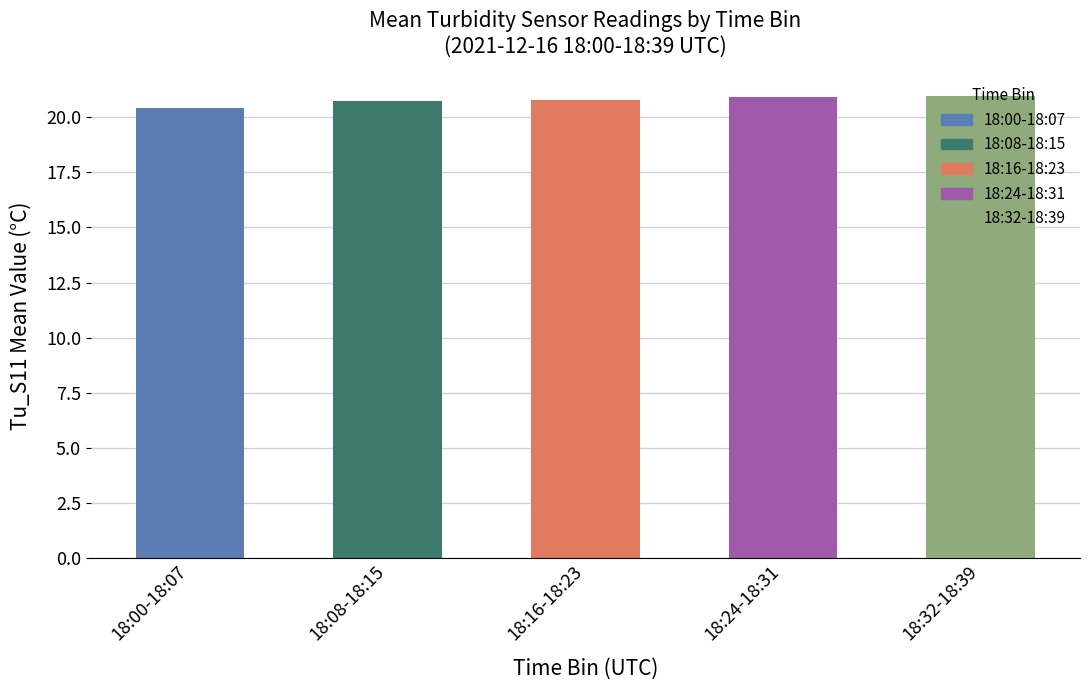

What is the difference between the maximum and second lowest values?

0.2